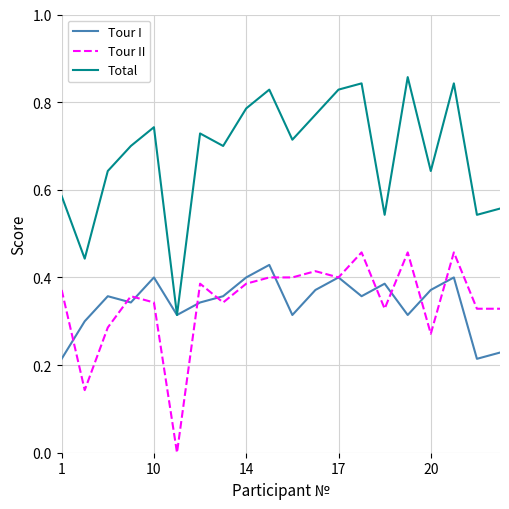

Which series has the largest range (max minus min)?

Total